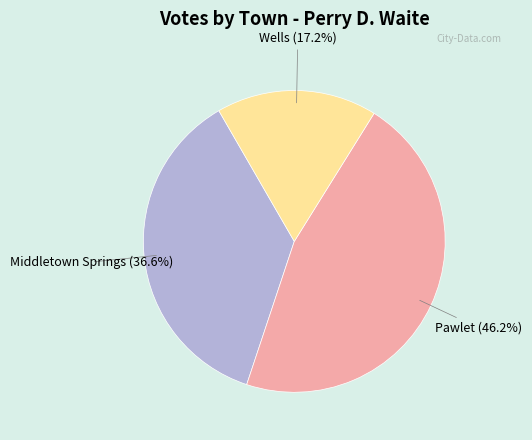

Is there any slice that represents more than half of the pie?

No